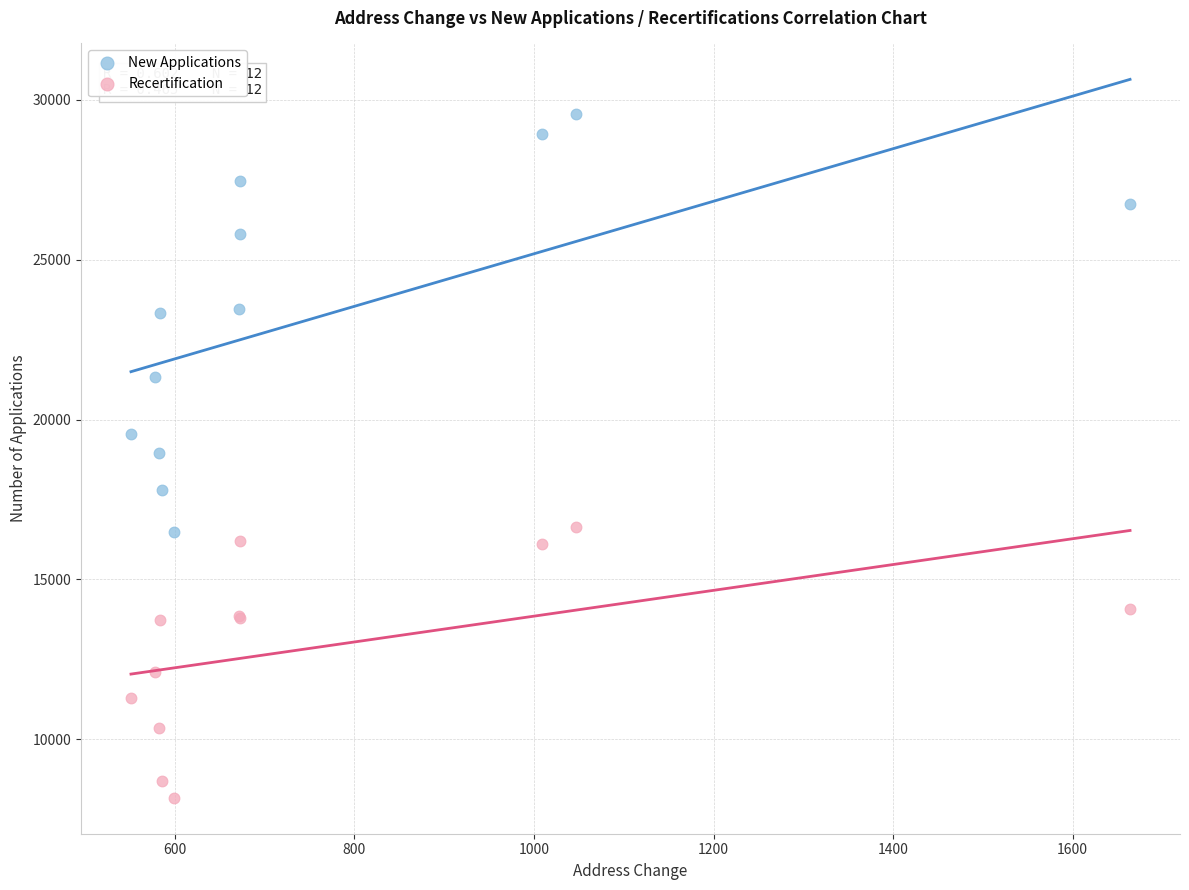

What is the X range (max minus min) for the scatter plot?

1113